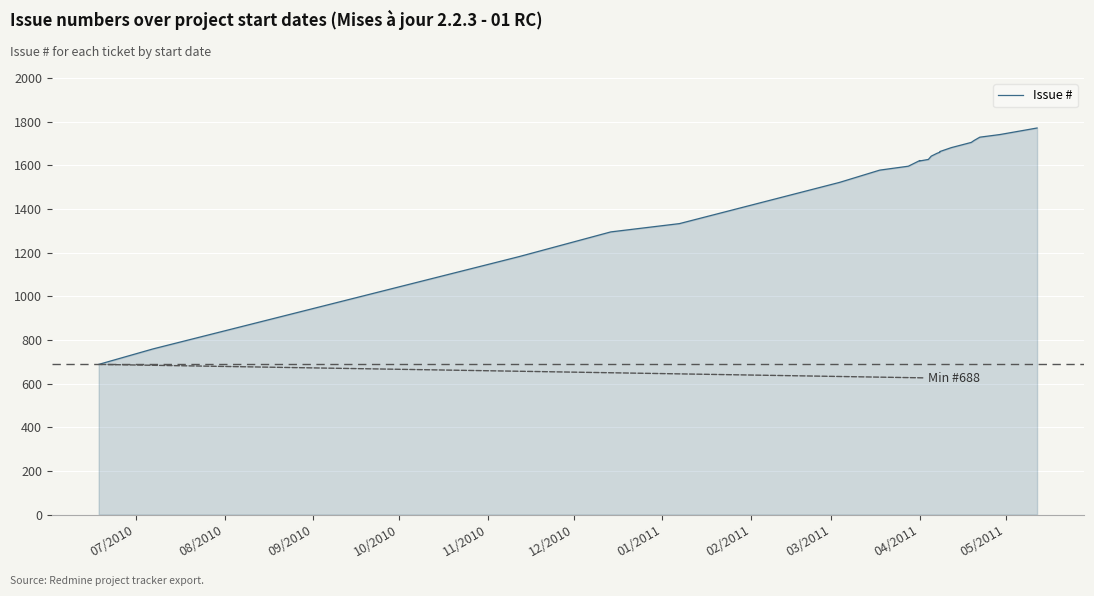

What is the label of the 4th point from the left?

10/2010